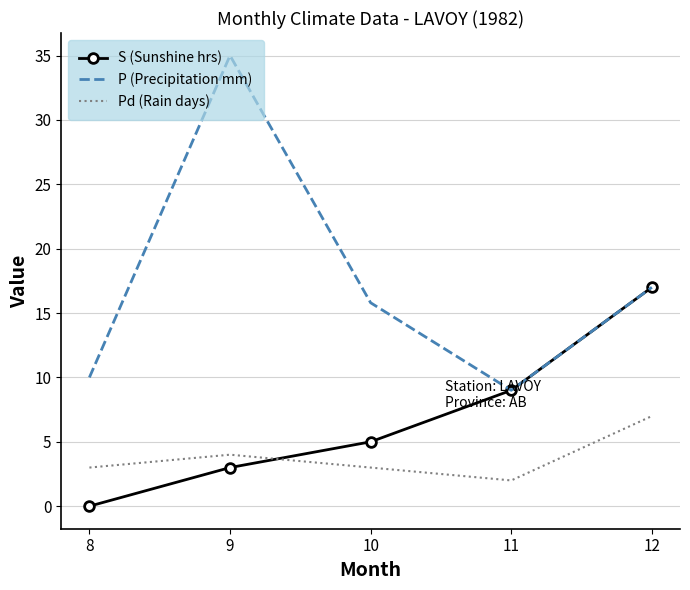

List the labels in order of P (Precipitation mm) value, largest first.

9, 12, 10, 8, 11